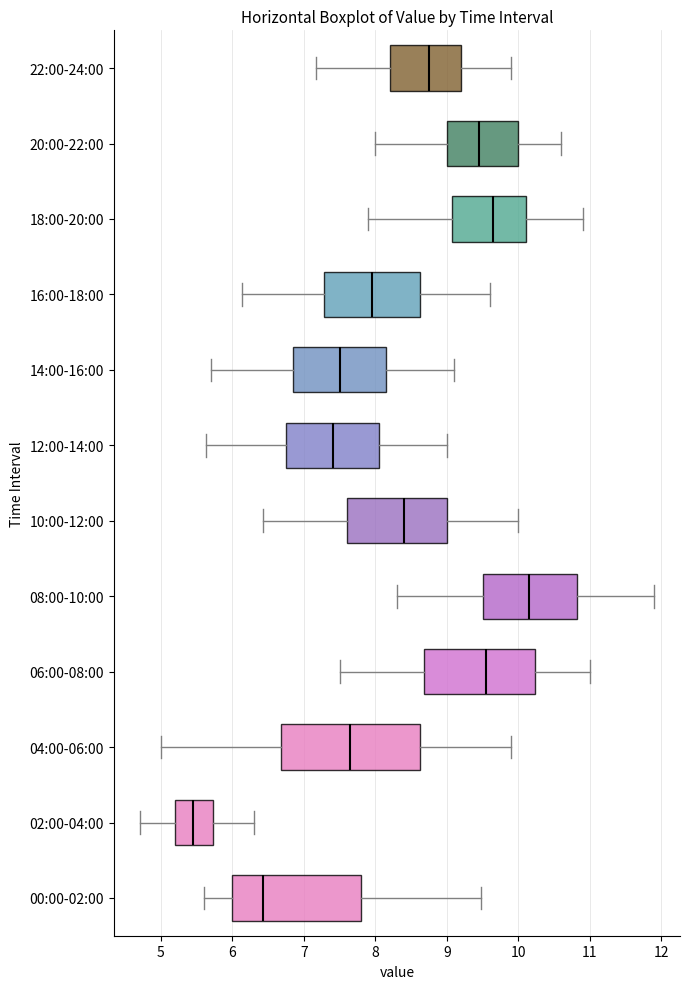

Where is the left edge of the box for 06:00-08:00 on the x-axis? The values are not printed on the chart, so give them approximately, as read against the axis.

8.7